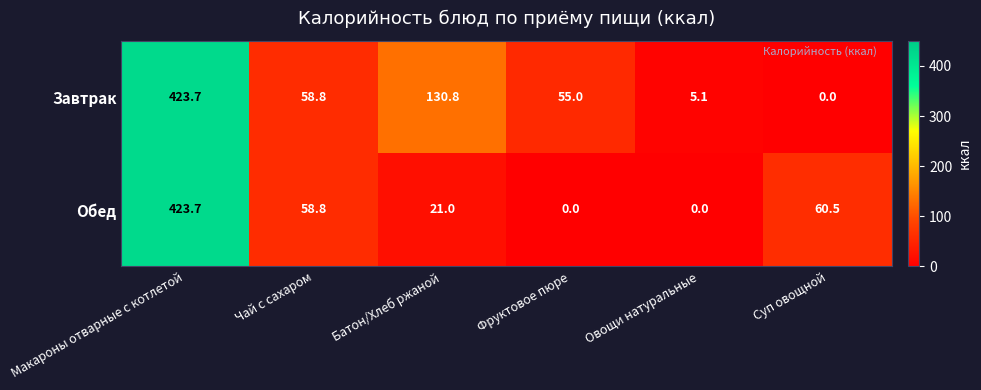

What is the difference between the Обед values at Чай с сахаром and Батон/Хлеб ржаной?

37.8